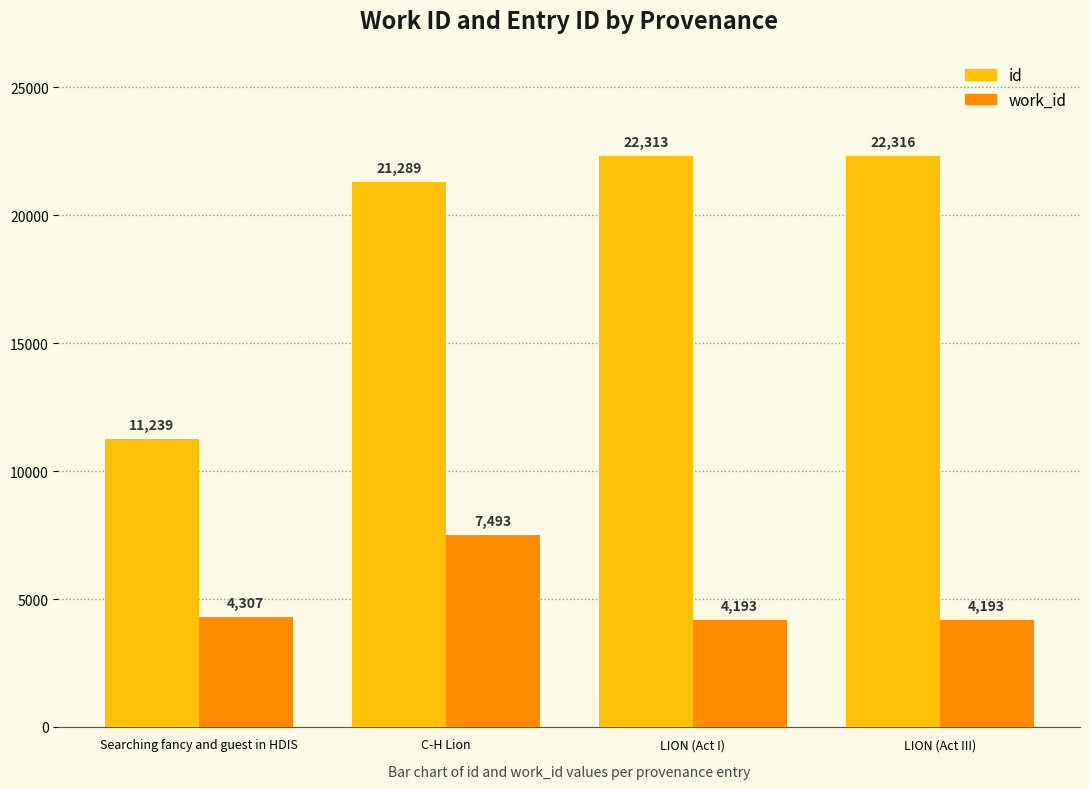

Are the bars grouped side by side (vs. stacked)?

Yes